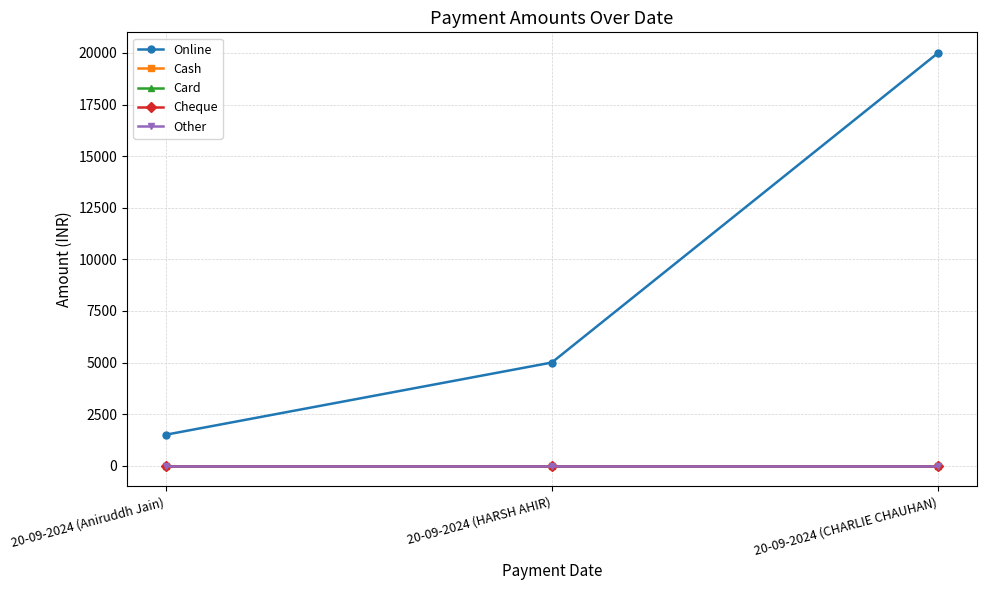

At 20-09-2024 (CHARLIE CHAUHAN), list the series in order from smallest to largest.

Cash, Card, Cheque, Other, Online